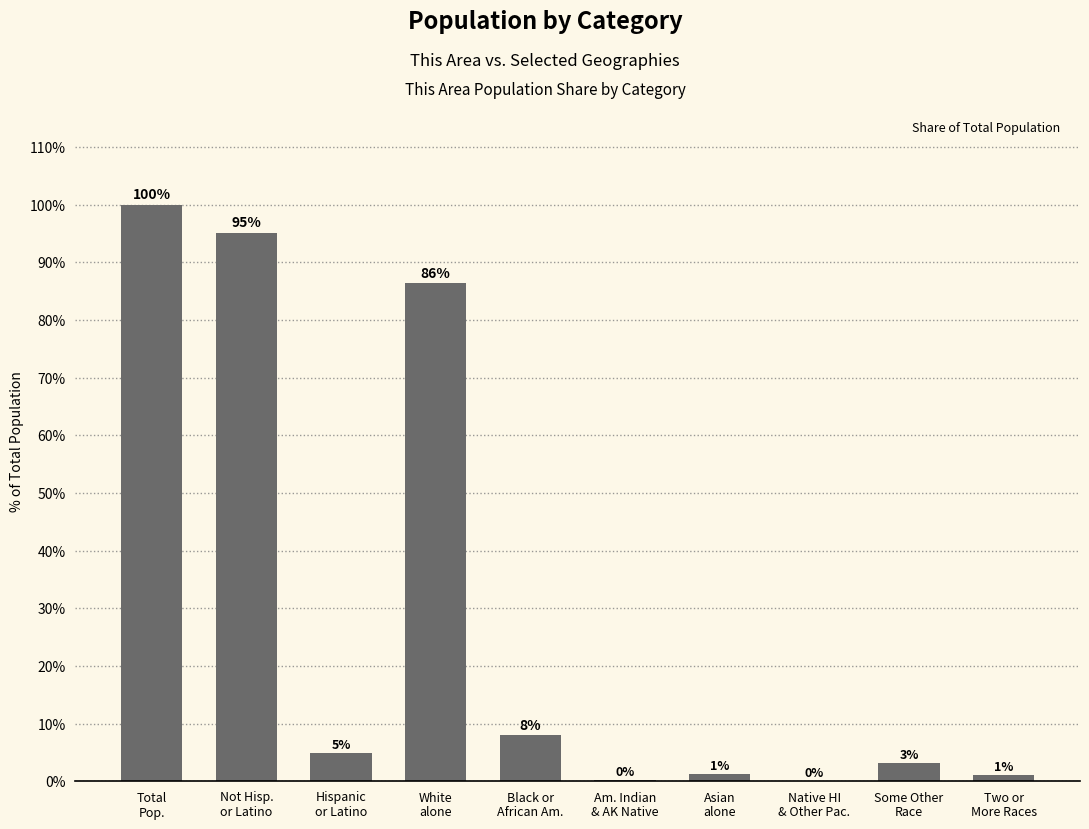

How many distinct data groups are displayed?

1